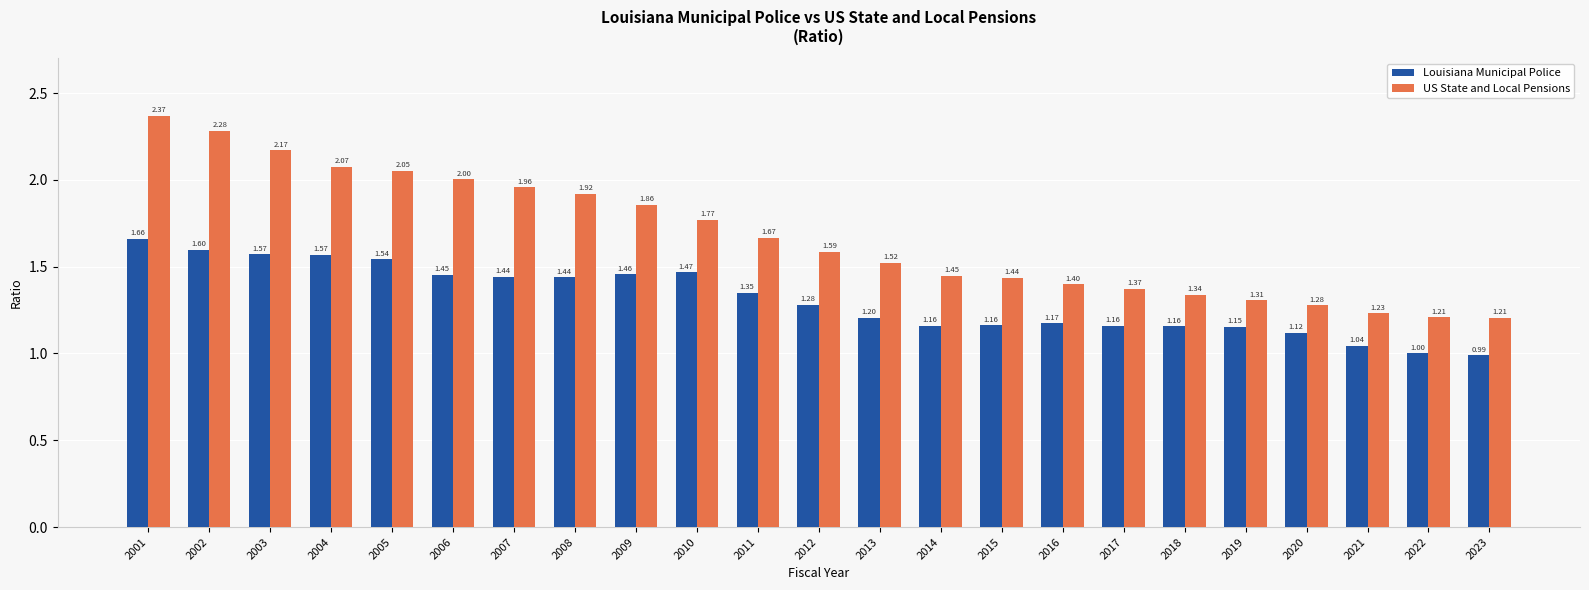

At which label does Louisiana Municipal Police reach its peak?

2001